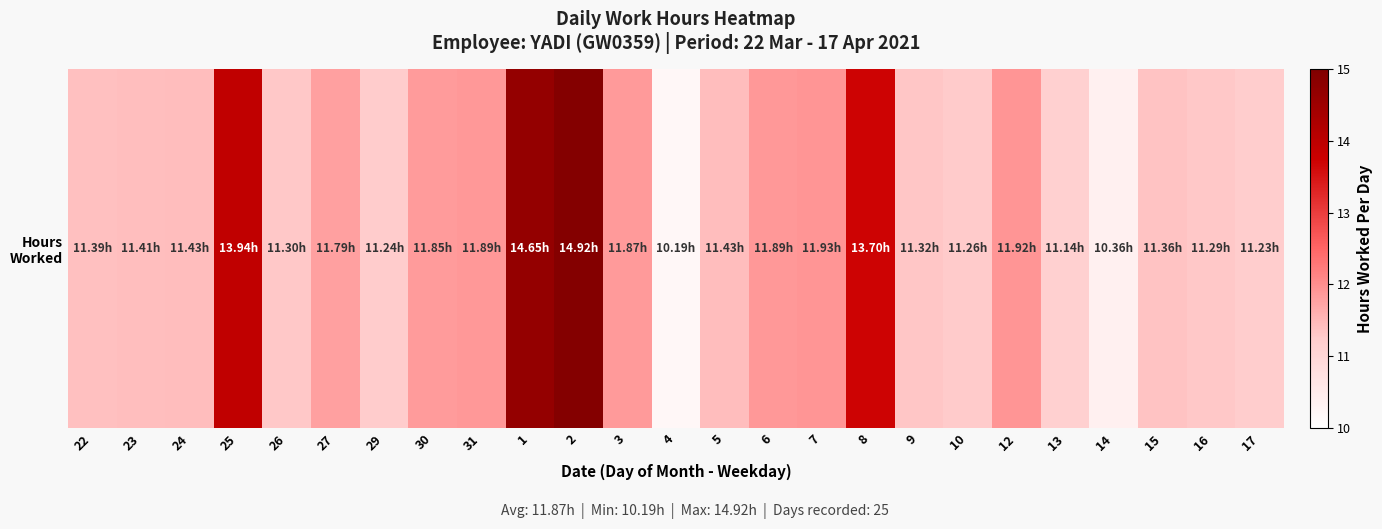

List the labels in order of value, smallest first.

4, 14, 13, 17, 29, 10, 16, 26, 9, 15, 22, 23, 24, 5, 27, 30, 3, 31, 6, 12, 7, 8, 25, 1, 2